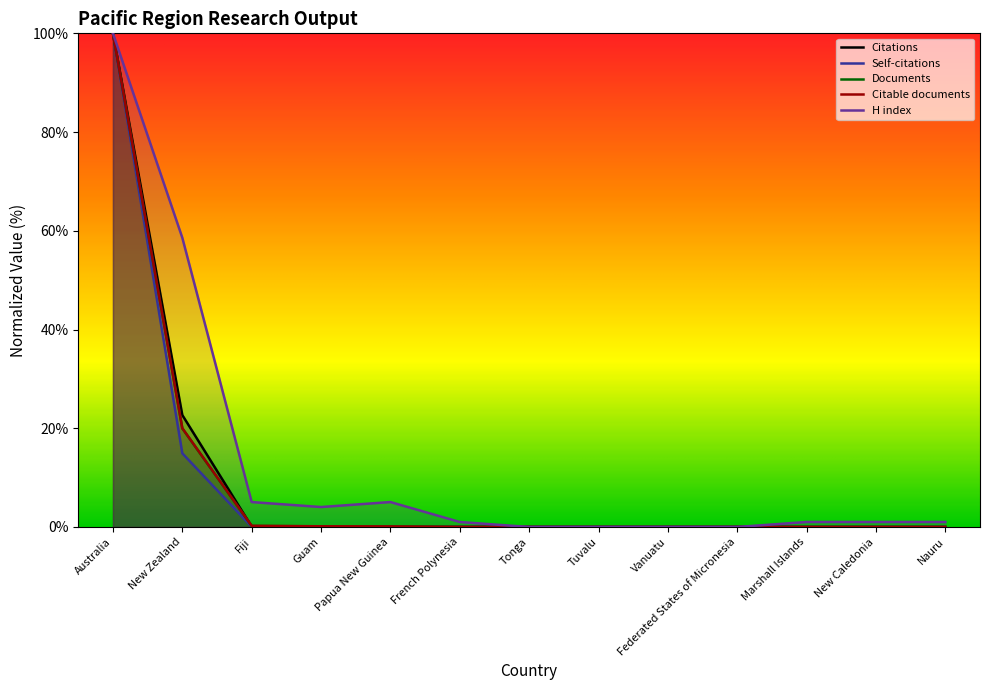

At which category does the chart reach its minimum across all series?

Tonga